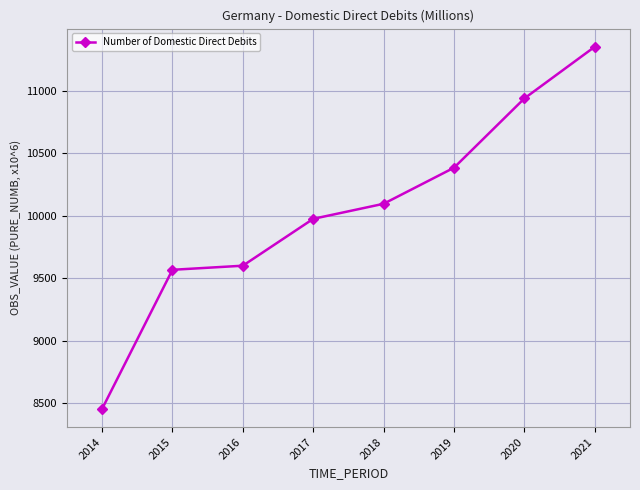

What is the change in value from 2018 to 2021?

+1256.3